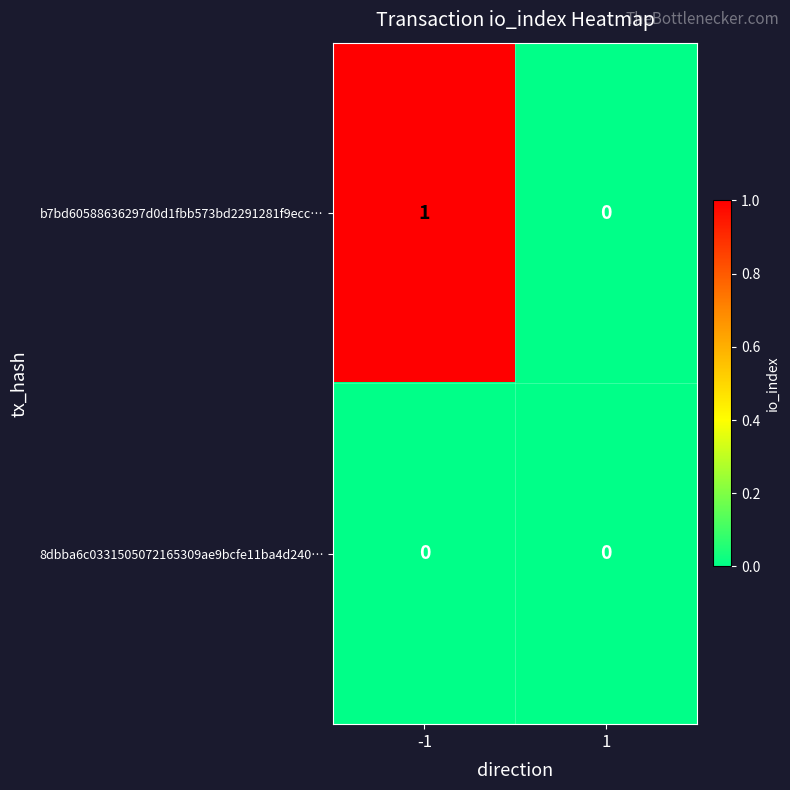

List the series in order of their overall mean, lowest first.

8dbba6c0331505072165309ae9bcfe11ba4d240…, b7bd60588636297d0d1fbb573bd2291281f9ecc…